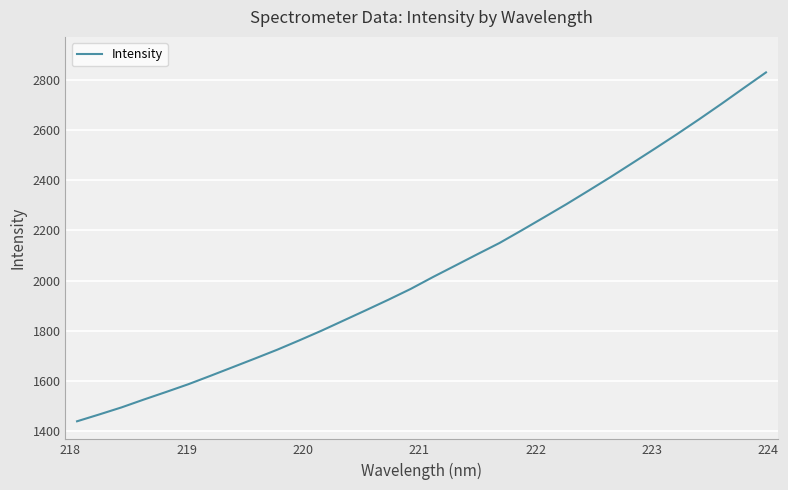

How many series are shown in this chart?

1